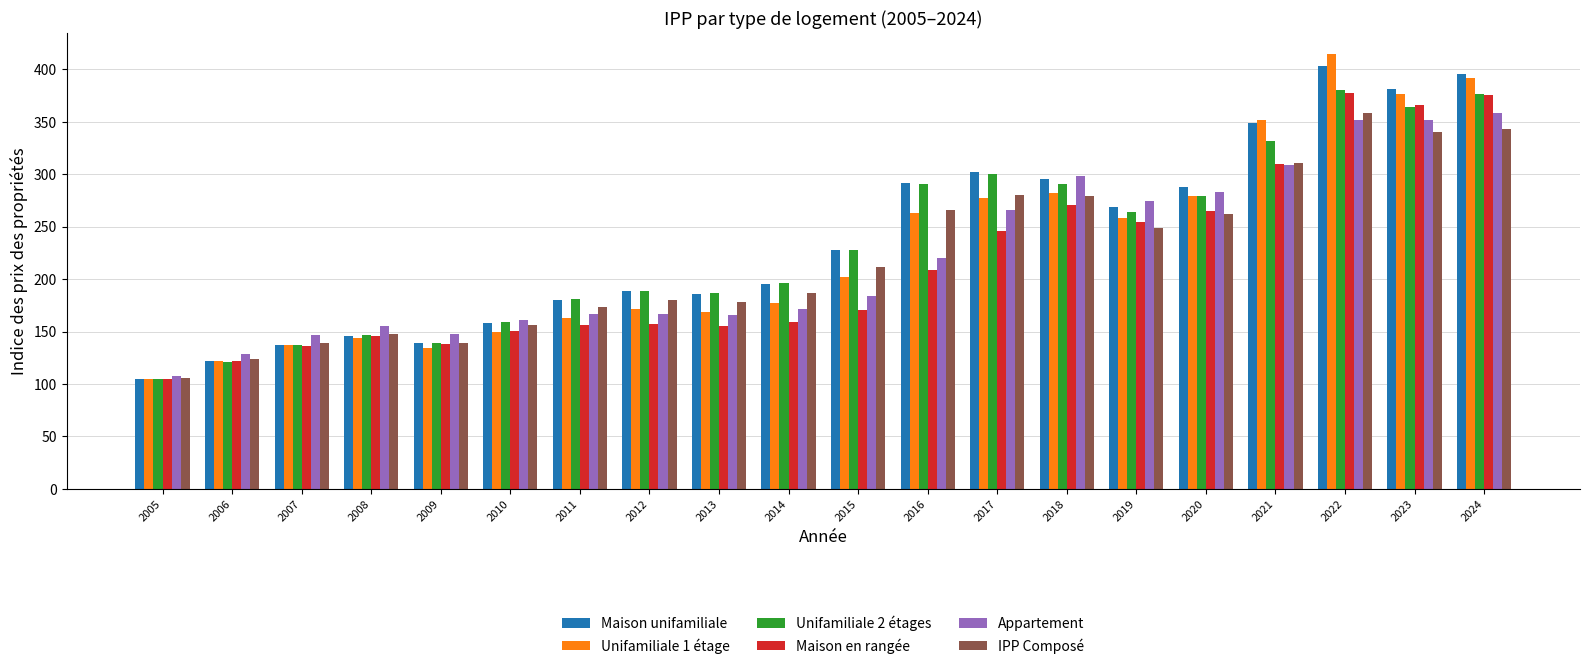

What is the difference between the highest and lowest values at 2024?

52.9